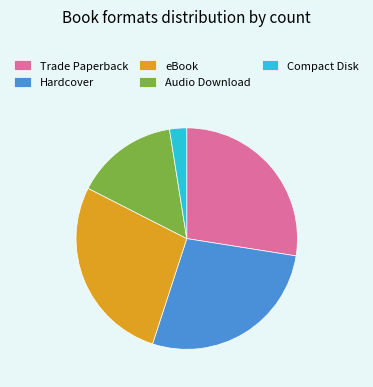

Approximately how many times larger is the value at Trade Paperback compared to Compact Disk?

11.0